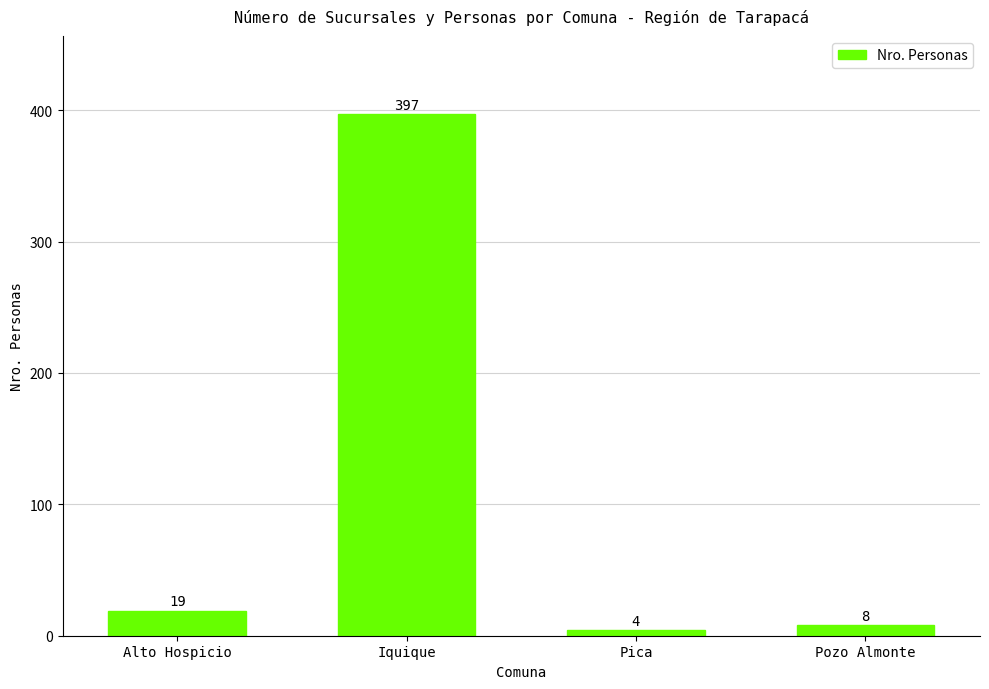

Rank the categories by value from lowest to highest.

Pica, Pozo Almonte, Alto Hospicio, Iquique